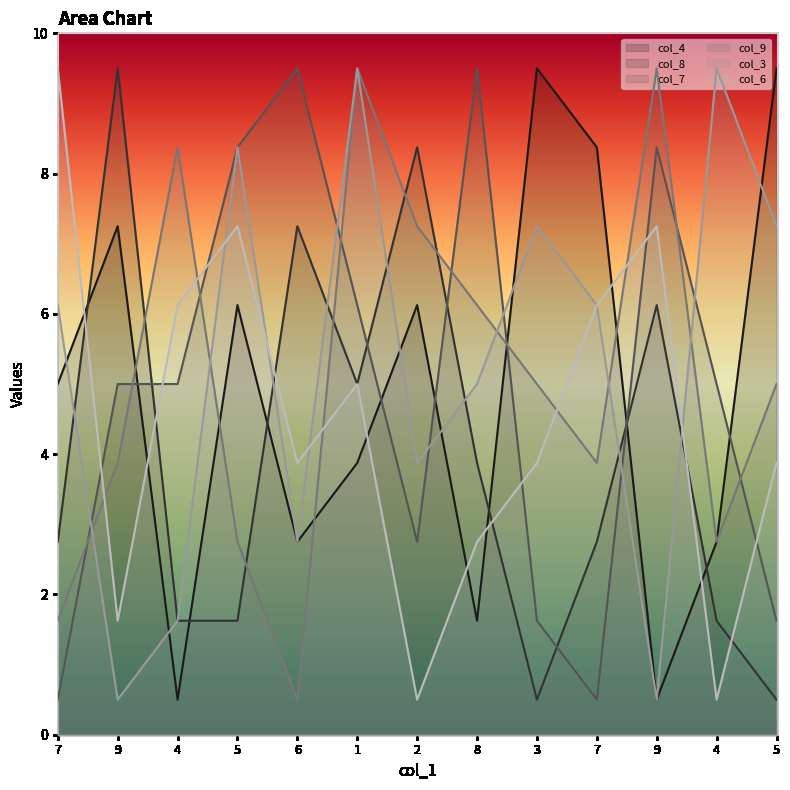

The col_6 series shows 5.6 at 6. True or false?

False